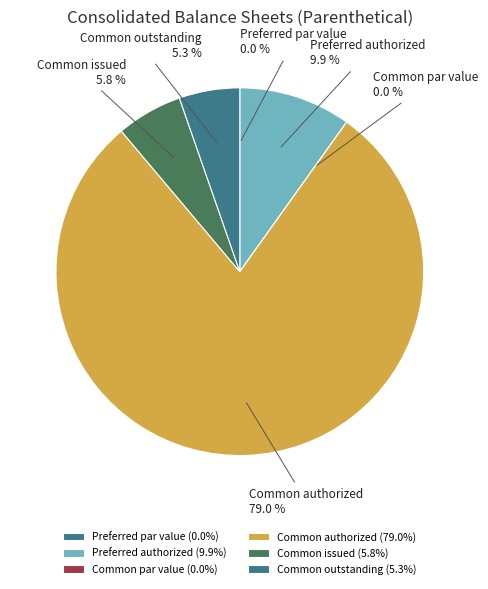

Which slice represents more than half of the pie?

Common authorized